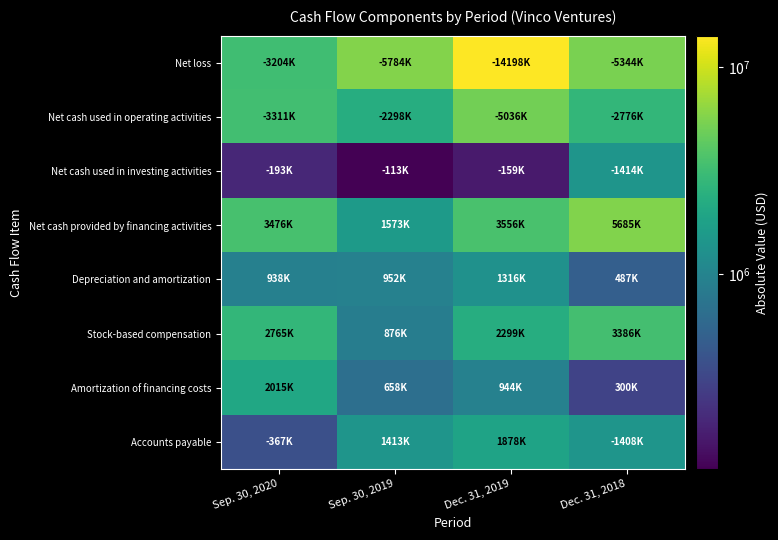

At how many categories does at least one series exceed 8140639?

1